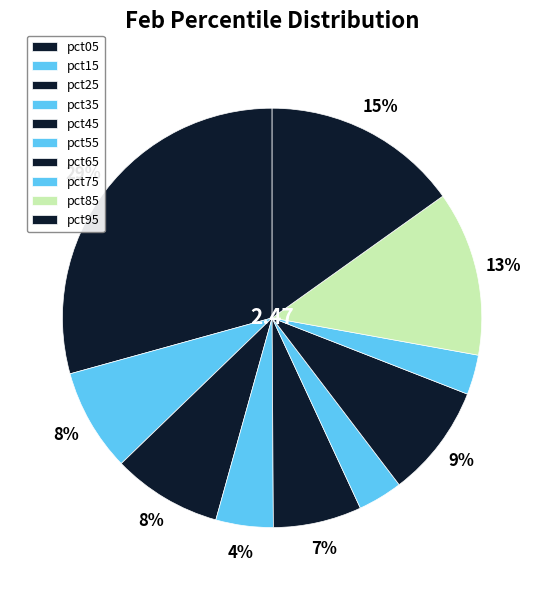

How many slices are in this pie chart?

10